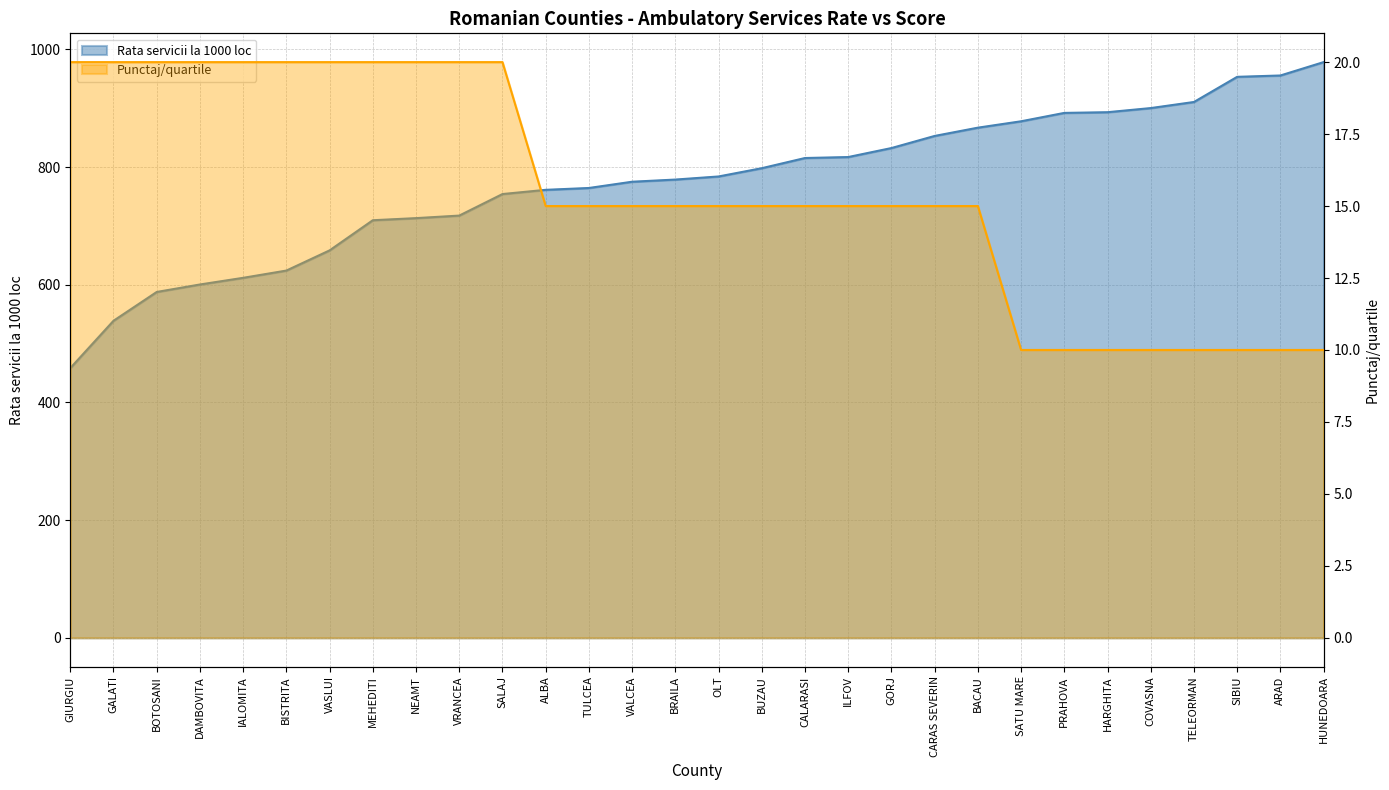

What are all the series names shown in the legend?

Rata servicii la 1000 loc, Punctaj/quartile